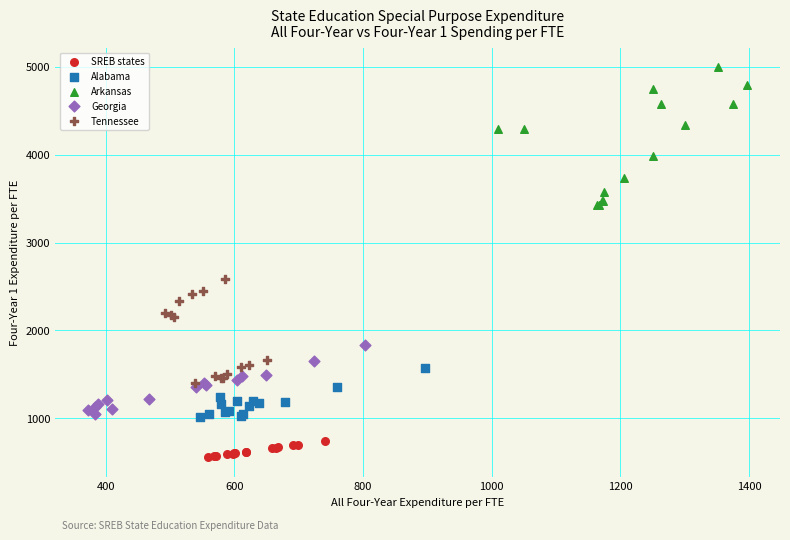

Which series has the largest Y range (max minus min)?

Arkansas